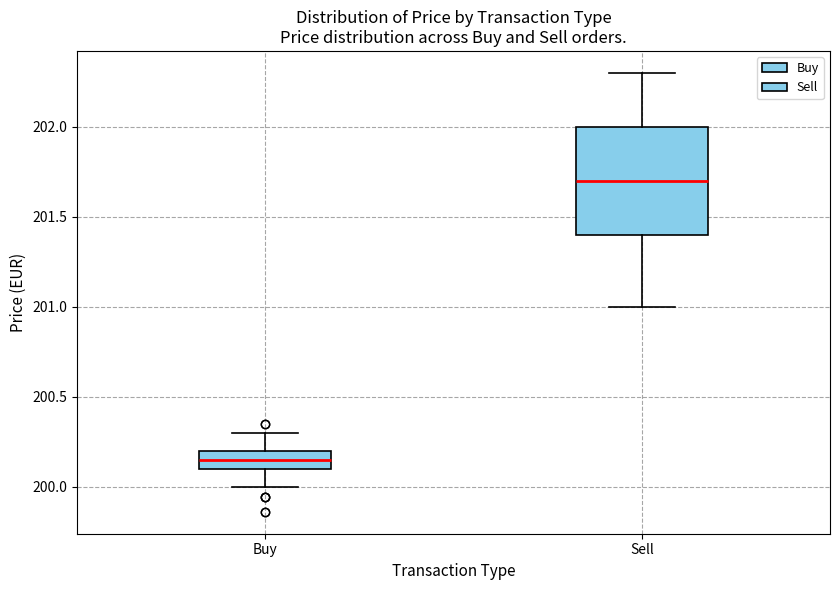

Which box's median line is the lowest?

Buy